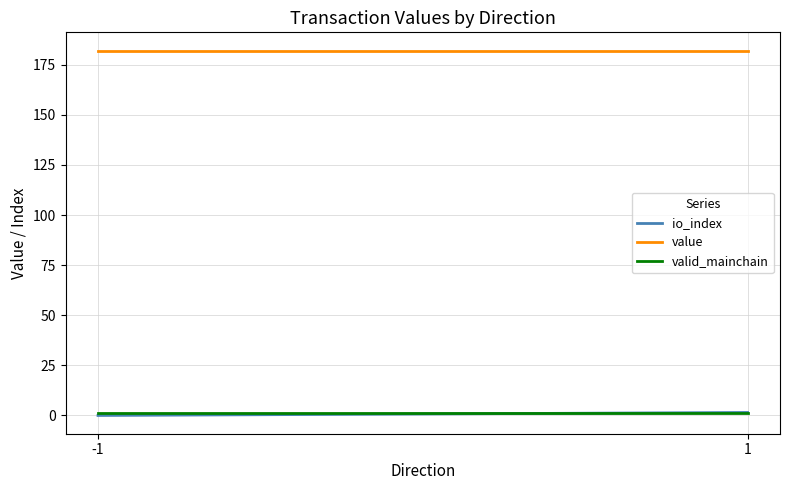

Which category has the highest value across all series?

-1